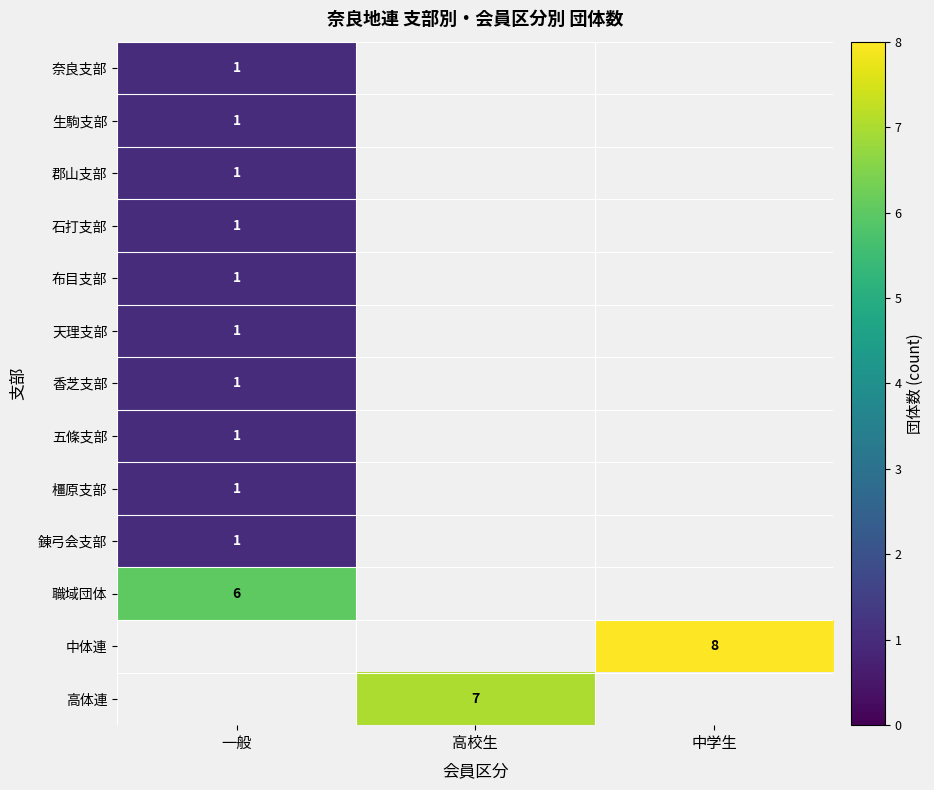

At how many categories does at least one series exceed 3?

3